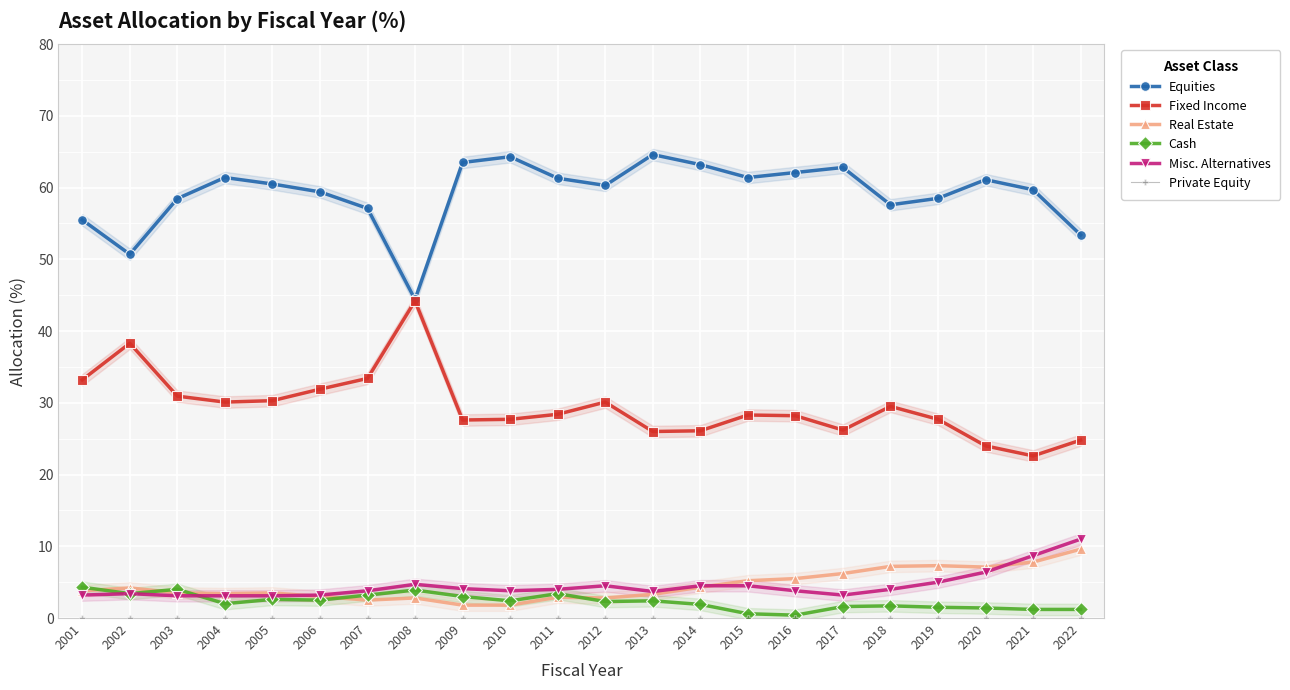

Reading right to left, transcribe all the data shown in this chart.

Equities: 2022=53.4	2021=59.7	2020=61.1	2019=58.5	2018=57.6	2017=62.8	2016=62.1	2015=61.4	2014=63.2	2013=64.6	2012=60.3	2011=61.3	2010=64.3	2009=63.5	2008=44.4	2007=57.1	2006=59.4	2005=60.5	2004=61.4	2003=58.5	2002=50.7	2001=55.5
Fixed Income: 2022=24.8	2021=22.6	2020=24.0	2019=27.7	2018=29.5	2017=26.2	2016=28.2	2015=28.3	2014=26.1	2013=26.0	2012=30.1	2011=28.4	2010=27.7	2009=27.6	2008=44.2	2007=33.4	2006=31.9	2005=30.3	2004=30.1	2003=30.9	2002=38.3	2001=33.2
Real Estate: 2022=9.6	2021=7.8	2020=7.1	2019=7.3	2018=7.2	2017=6.2	2016=5.5	2015=5.2	2014=4.3	2013=3.3	2012=2.8	2011=2.9	2010=1.8	2009=1.8	2008=2.8	2007=2.5	2006=3.0	2005=3.5	2004=3.4	2003=3.5	2002=4.2	2001=3.8
Cash: 2022=1.2	2021=1.2	2020=1.4	2019=1.5	2018=1.7	2017=1.6	2016=0.4	2015=0.6	2014=1.9	2013=2.4	2012=2.3	2011=3.4	2010=2.4	2009=3.0	2008=3.9	2007=3.2	2006=2.5	2005=2.6	2004=2.0	2003=4.0	2002=3.4	2001=4.3
Misc. Alternatives: 2022=11.0	2021=8.7	2020=6.4	2019=5.0	2018=4.0	2017=3.2	2016=3.8	2015=4.5	2014=4.5	2013=3.7	2012=4.5	2011=4.0	2010=3.8	2009=4.1	2008=4.7	2007=3.8	2006=3.2	2005=3.1	2004=3.1	2003=3.1	2002=3.4	2001=3.2
Private Equity: 2022=0.0	2021=0.0	2020=0.0	2019=0.0	2018=0.0	2017=0.0	2016=0.0	2015=0.0	2014=0.0	2013=0.0	2012=0.0	2011=0.0	2010=0.0	2009=0.0	2008=0.0	2007=0.0	2006=0.0	2005=0.0	2004=0.0	2003=0.0	2002=0.0	2001=0.0